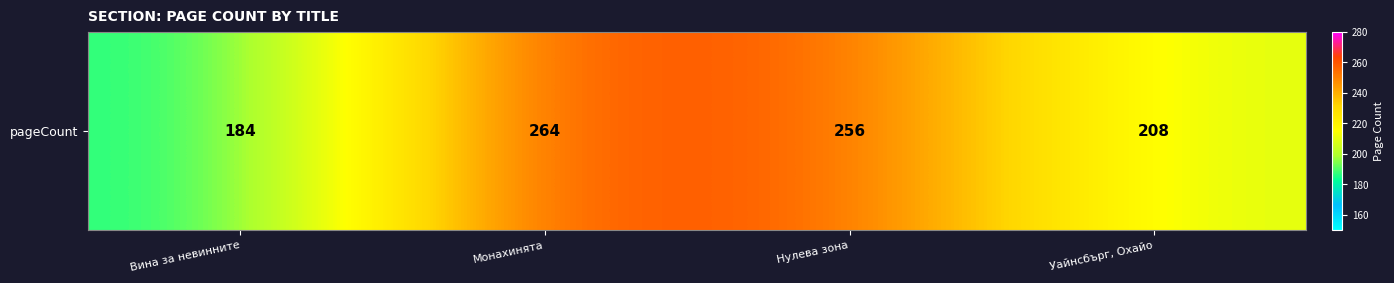

Which has a higher value, Уайнсбърг, Охайо or Вина за невинните?

Уайнсбърг, Охайо